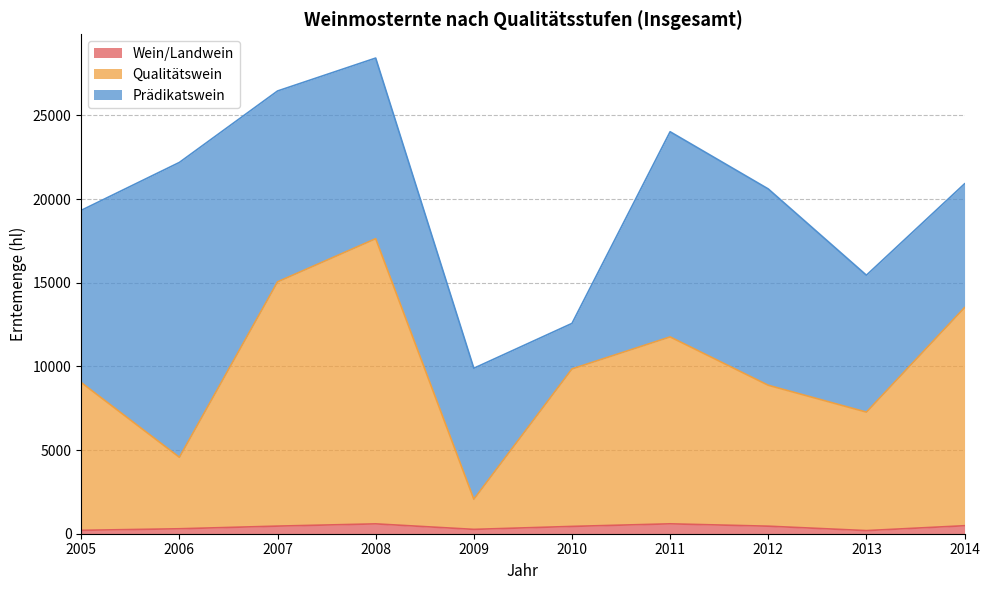

True or false: Qualitätswein and Wein/Landwein intersect in this chart.

False